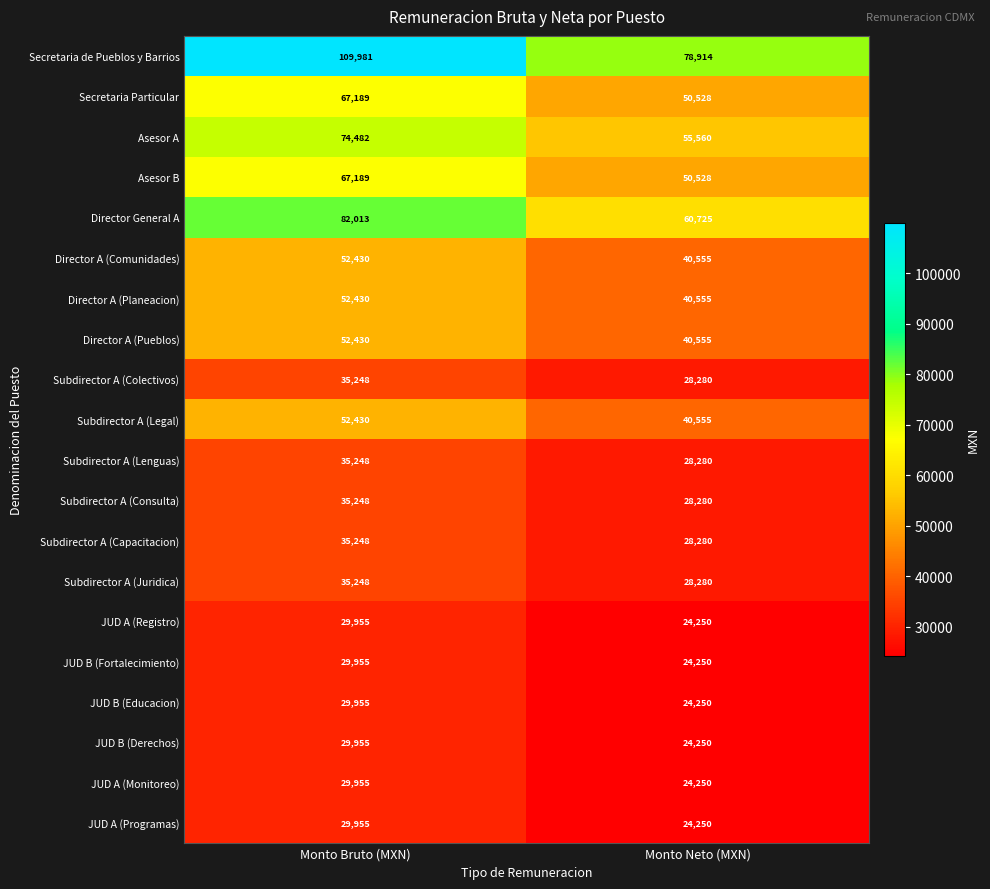

What is the difference between the JUD A (Registro) values at Monto Bruto (MXN) and Monto Neto (MXN)?

5705